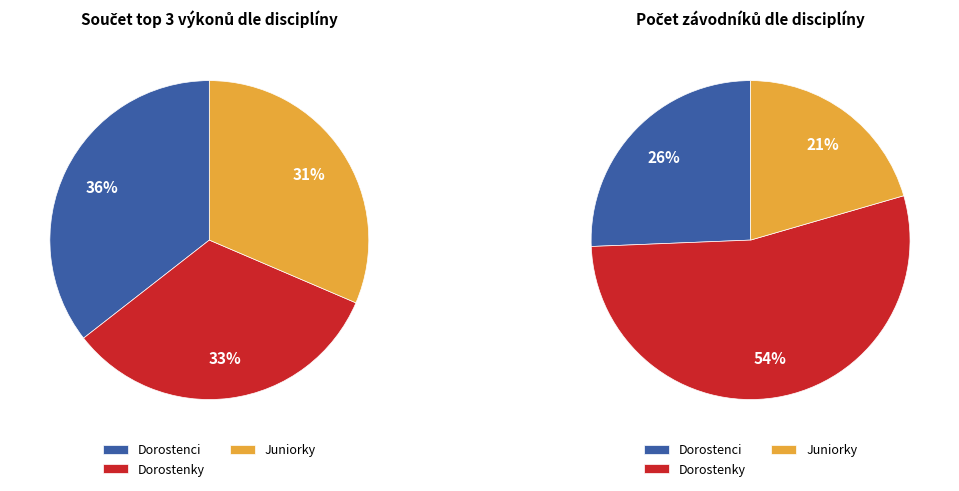

Approximately how many times larger is the value at skok daleký Dorostenci compared to skok daleký Juniorky?

1.2